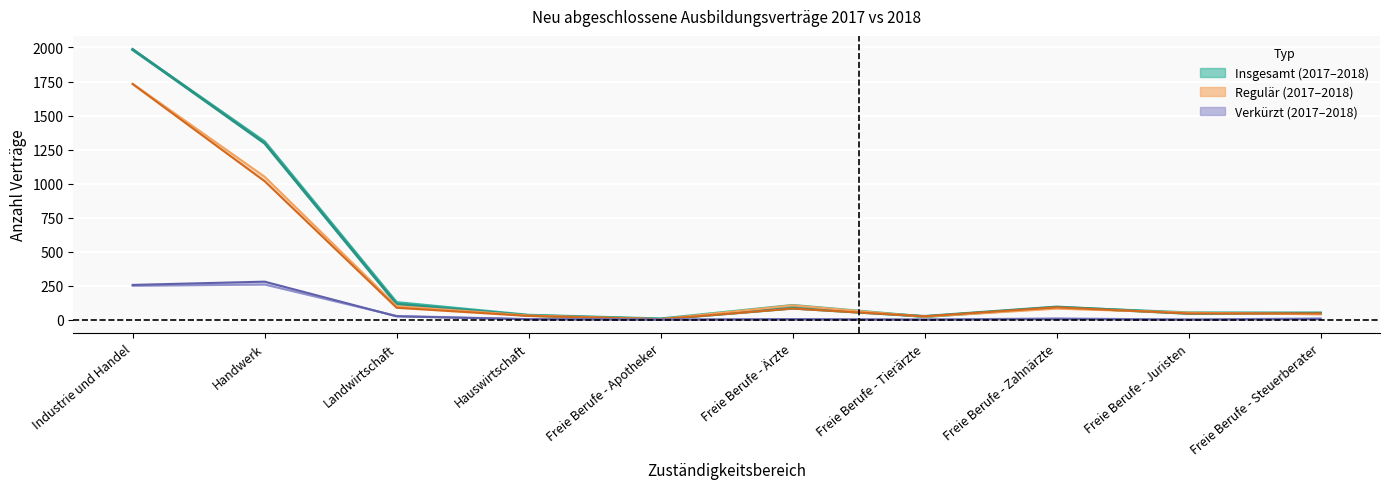

What is the average value of the Insgesamt 2017 series?

377